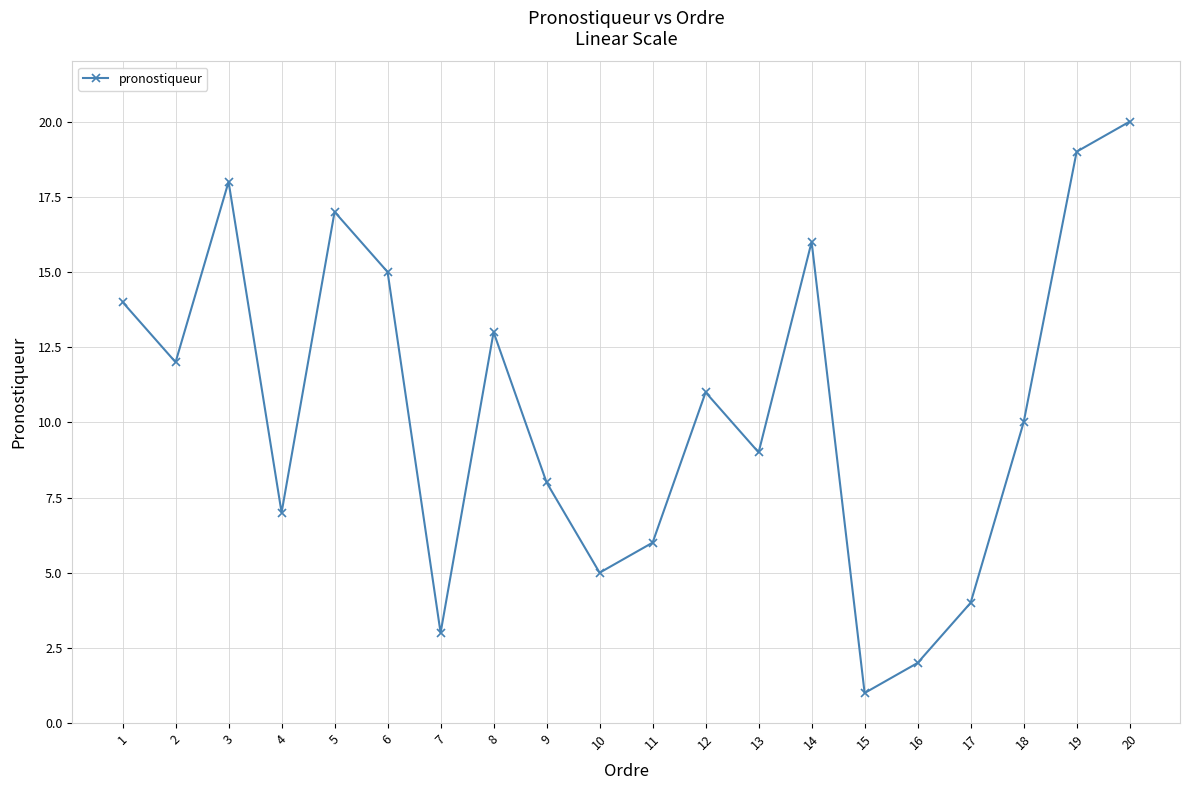

Where is the first local maximum?

3